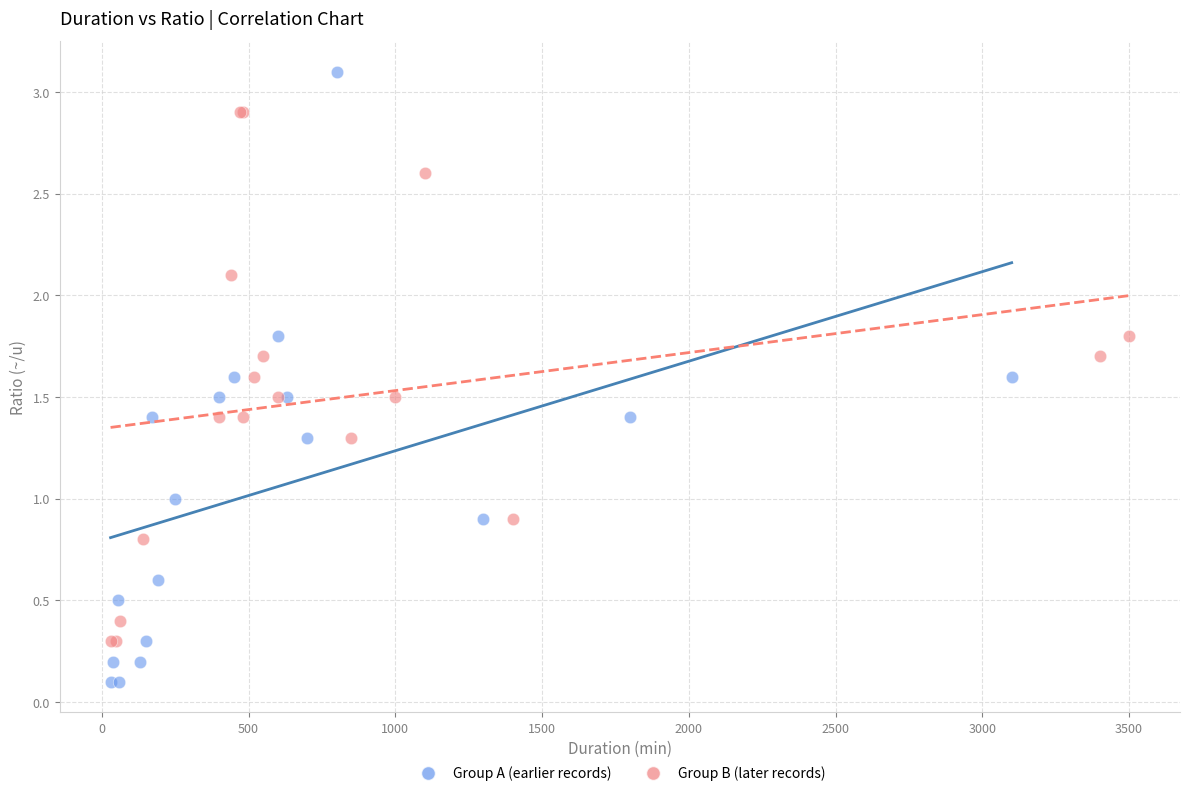

Which series has the largest Y range (max minus min)?

Group A (earlier records)